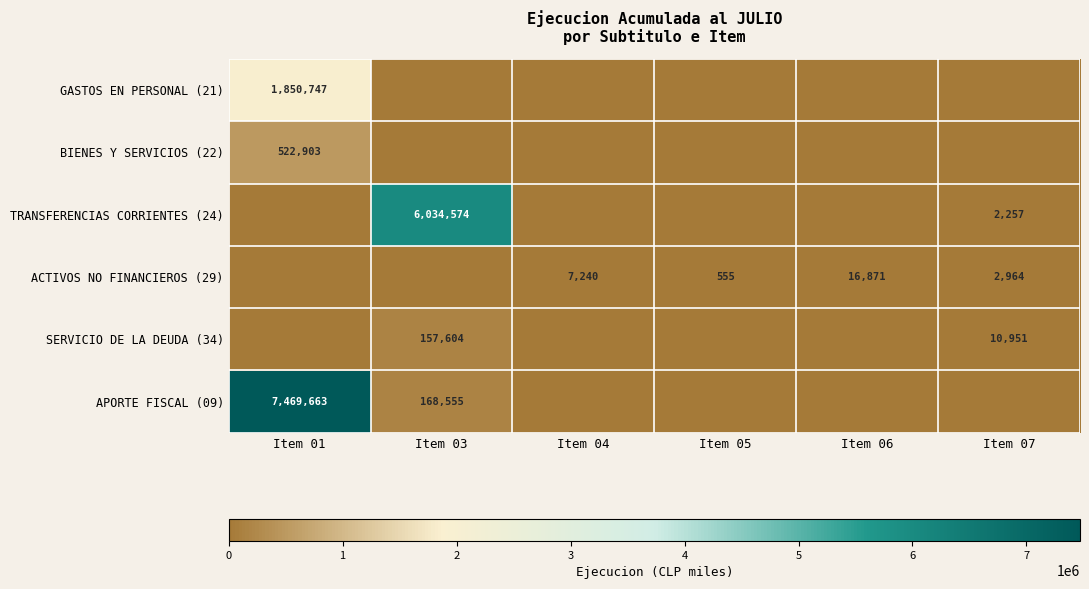

True or false: TRANSFERENCIAS CORRIENTES (24) has a value of 1352 at Item 07.

False